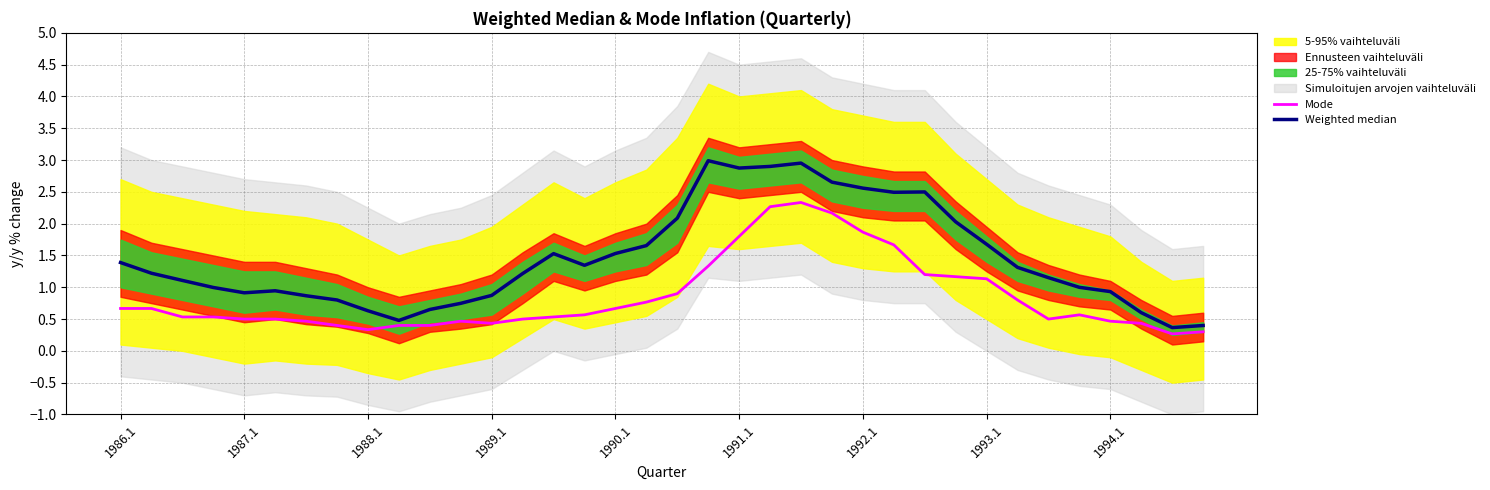

True or false: Weighted median and Mode intersect in this chart.

False